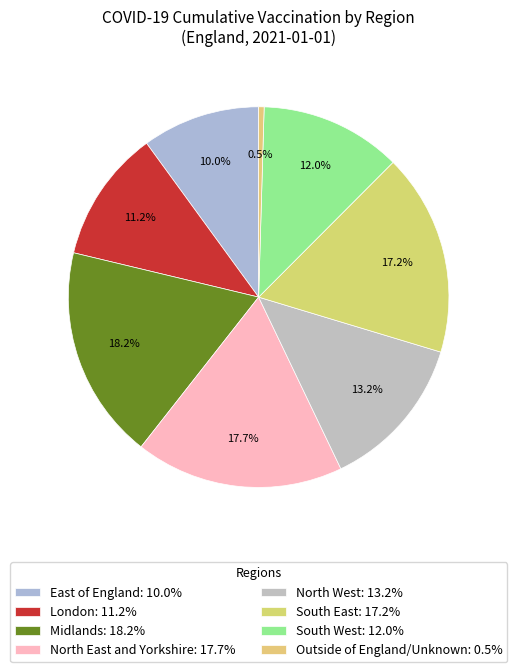

Approximately how many times larger is the value at South West compared to East of England?

1.2